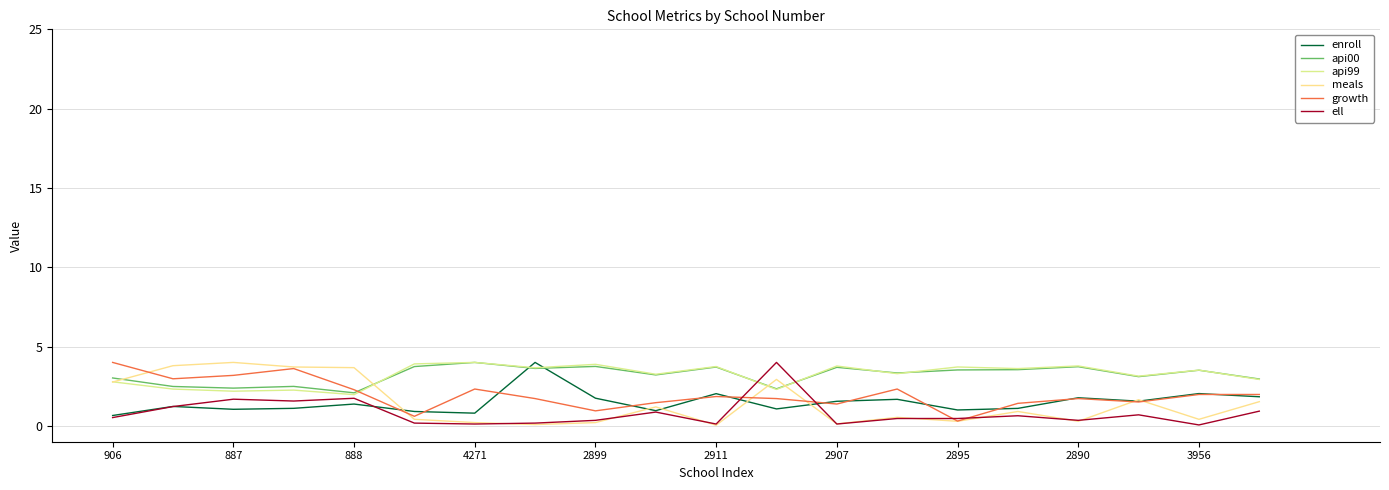

Does the chart have visible grid lines?

Yes